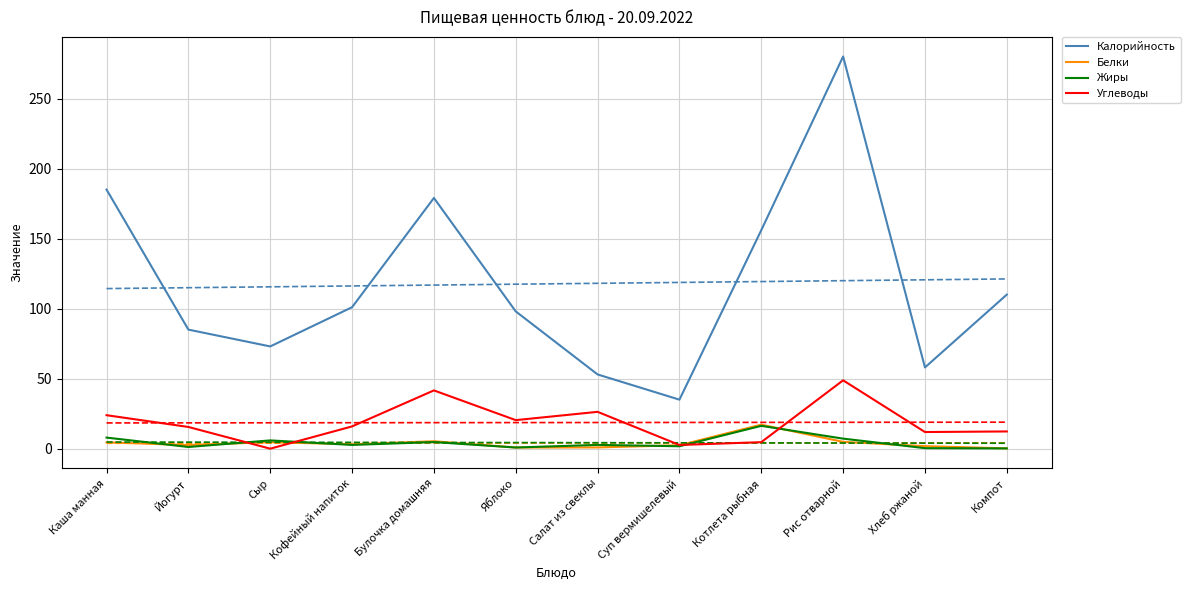

Which series has the widest spread of values?

Калорийность